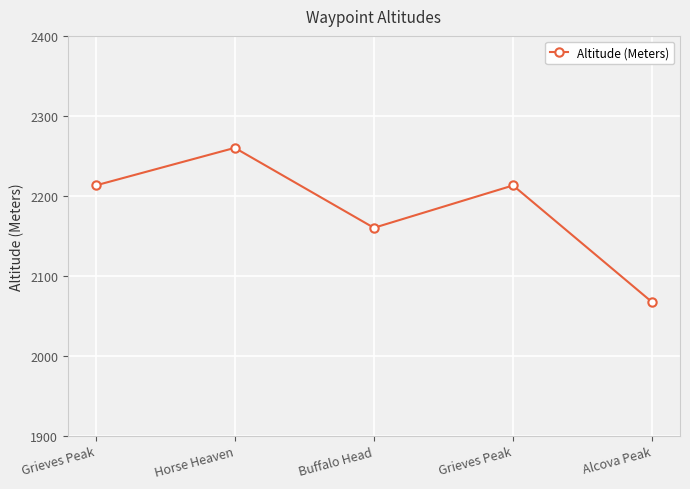

What is the smallest value displayed?

2067